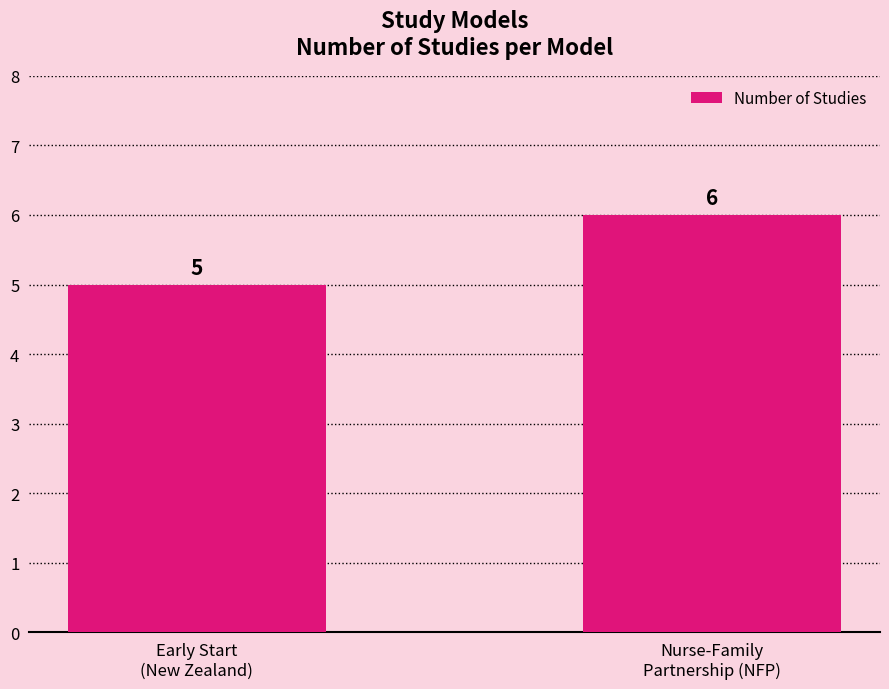

What is the difference between the values at Nurse-Family
Partnership (NFP) and Early Start
(New Zealand)?

1